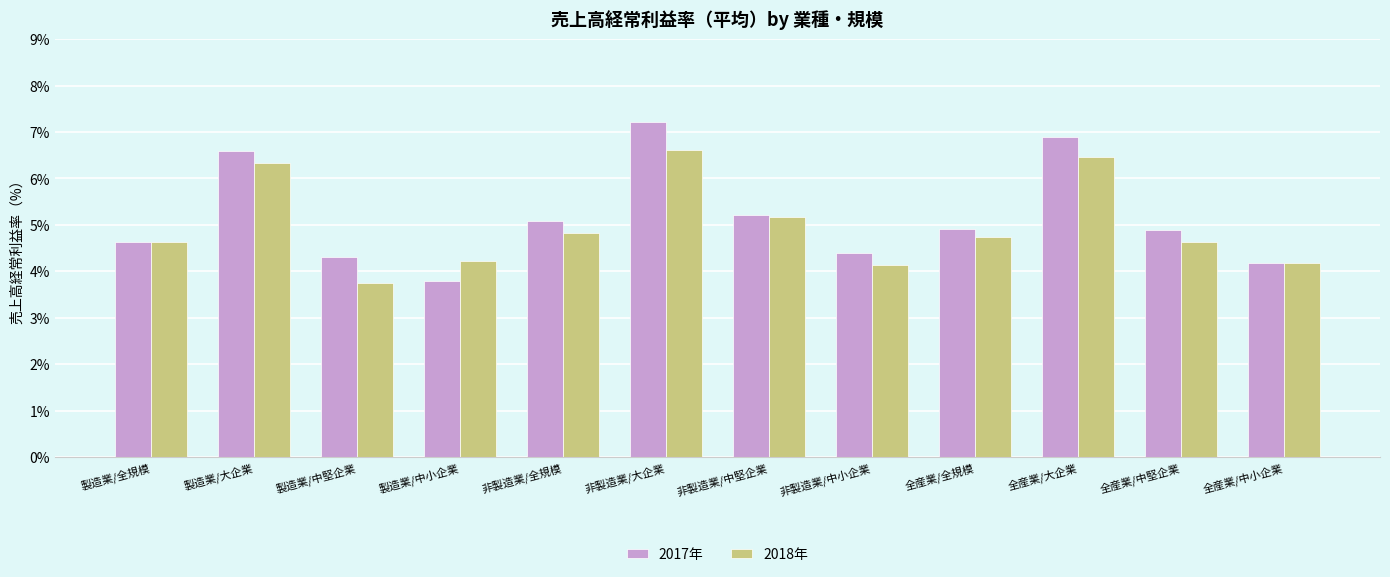

How many groups of bars are there?

12